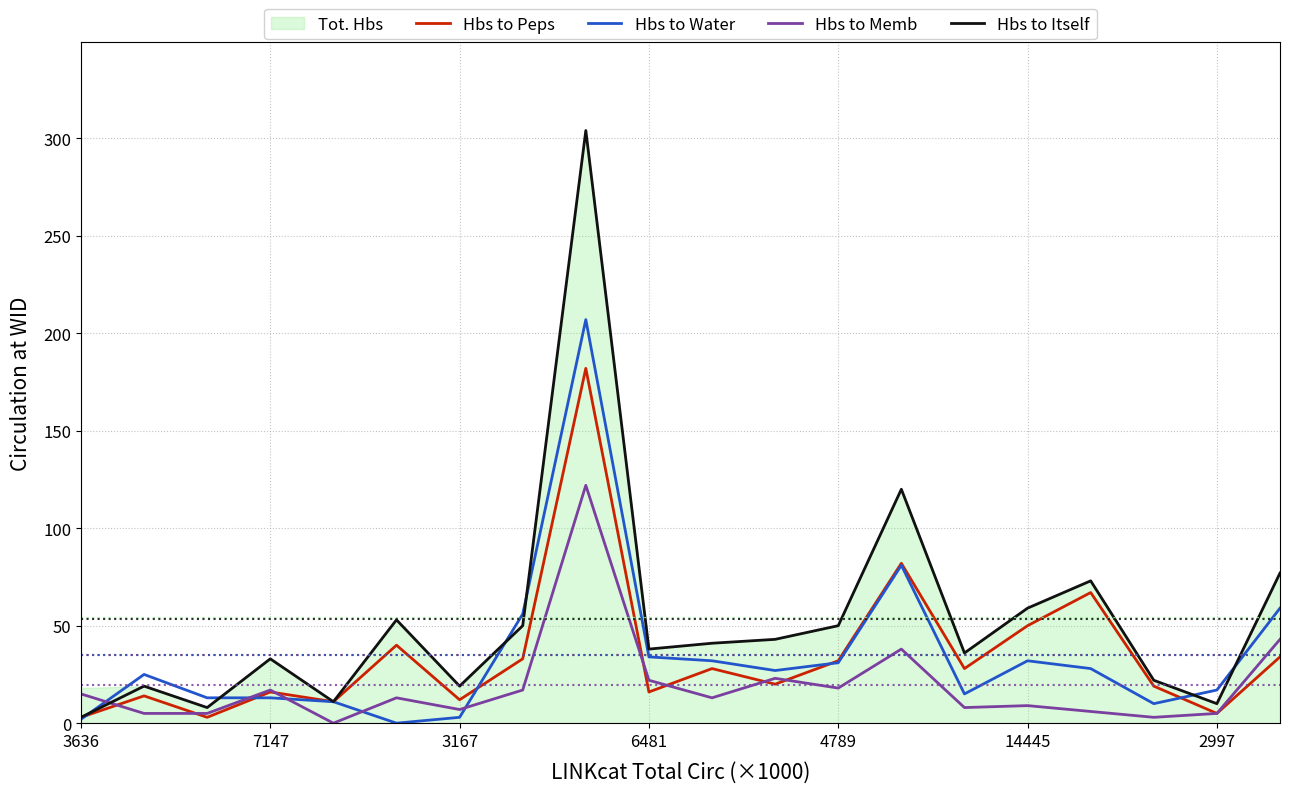

True or false: Hbs to Itself has a value of 19 at 6481.

False